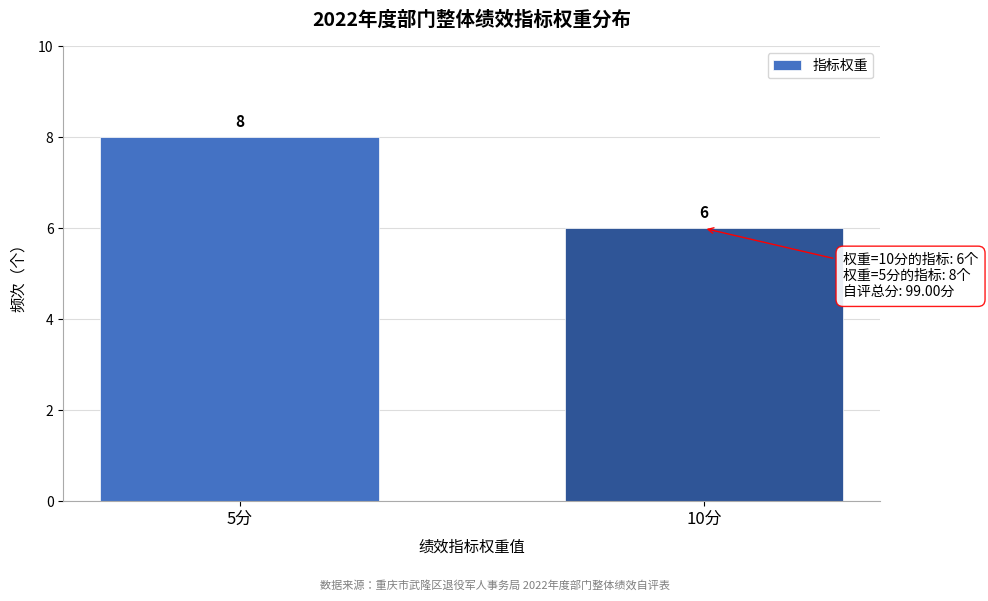

Reading left to right, extract all data points from this chart.

5分=8	10分=6